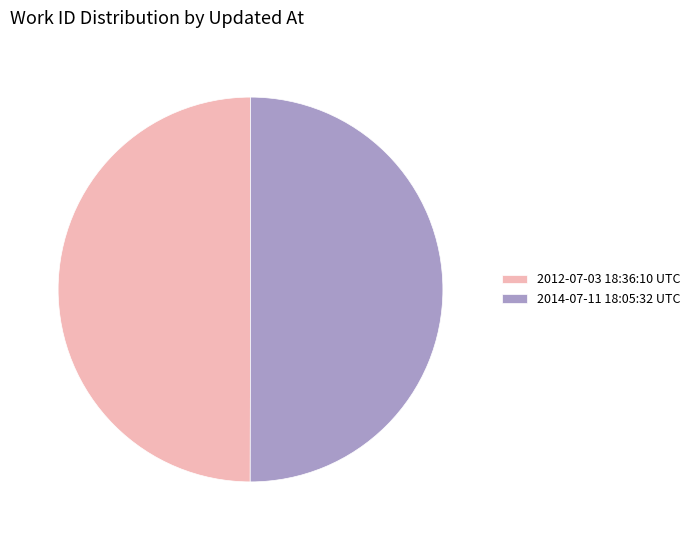

Count the number of slices in the pie.

2